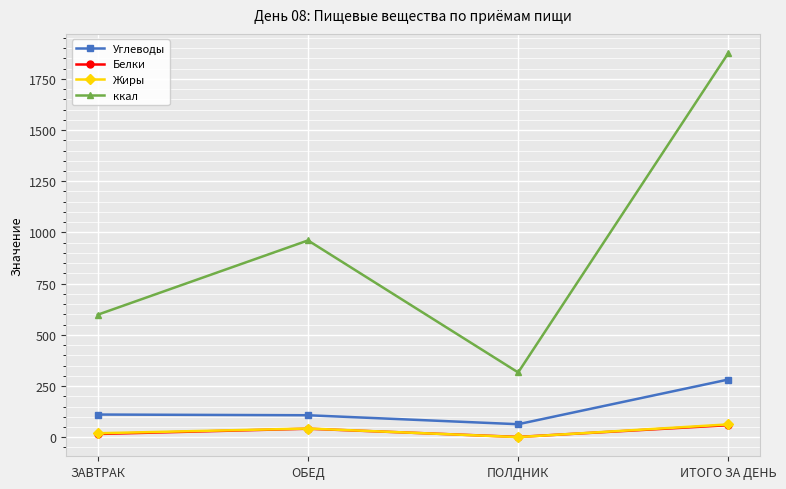

What is the value of the Углеводы point at the 1st from the left?

110.8